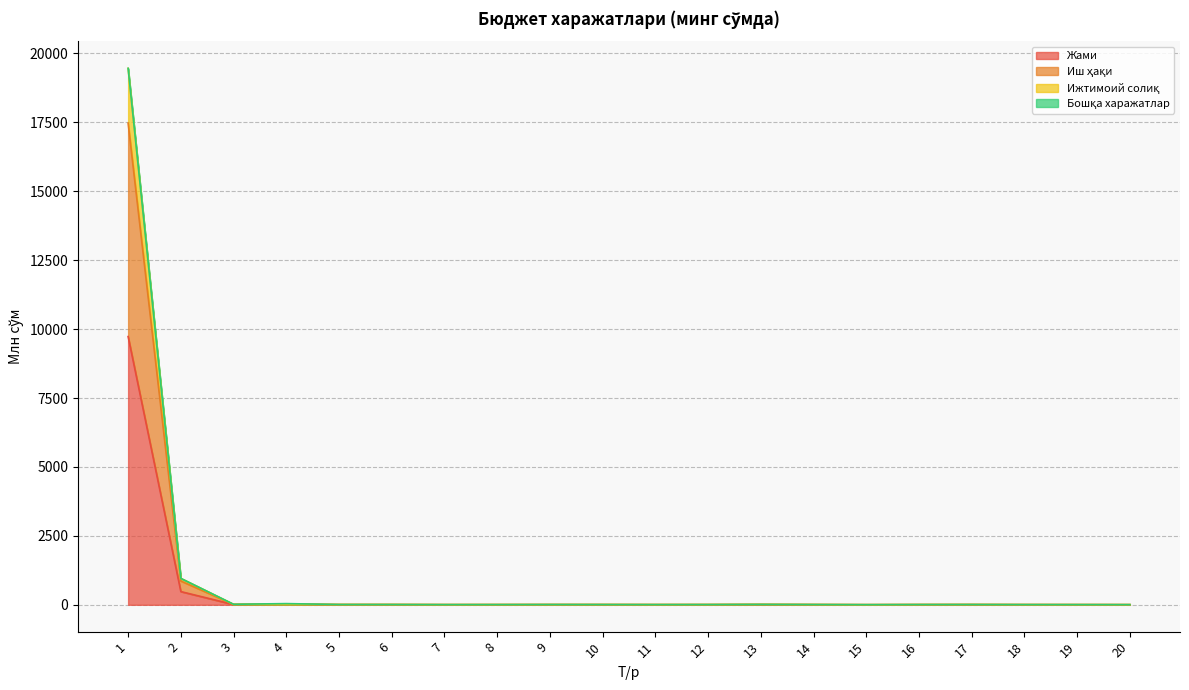

True or false: Иш ҳақи has a value of 6.3 at 19.

True